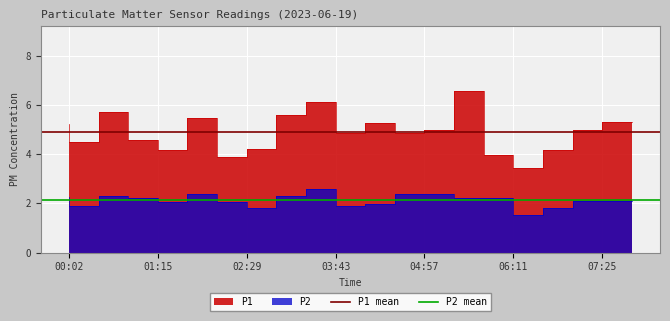

Rank the series by their average value, from highest to lowest.

P1 mean, P2 mean